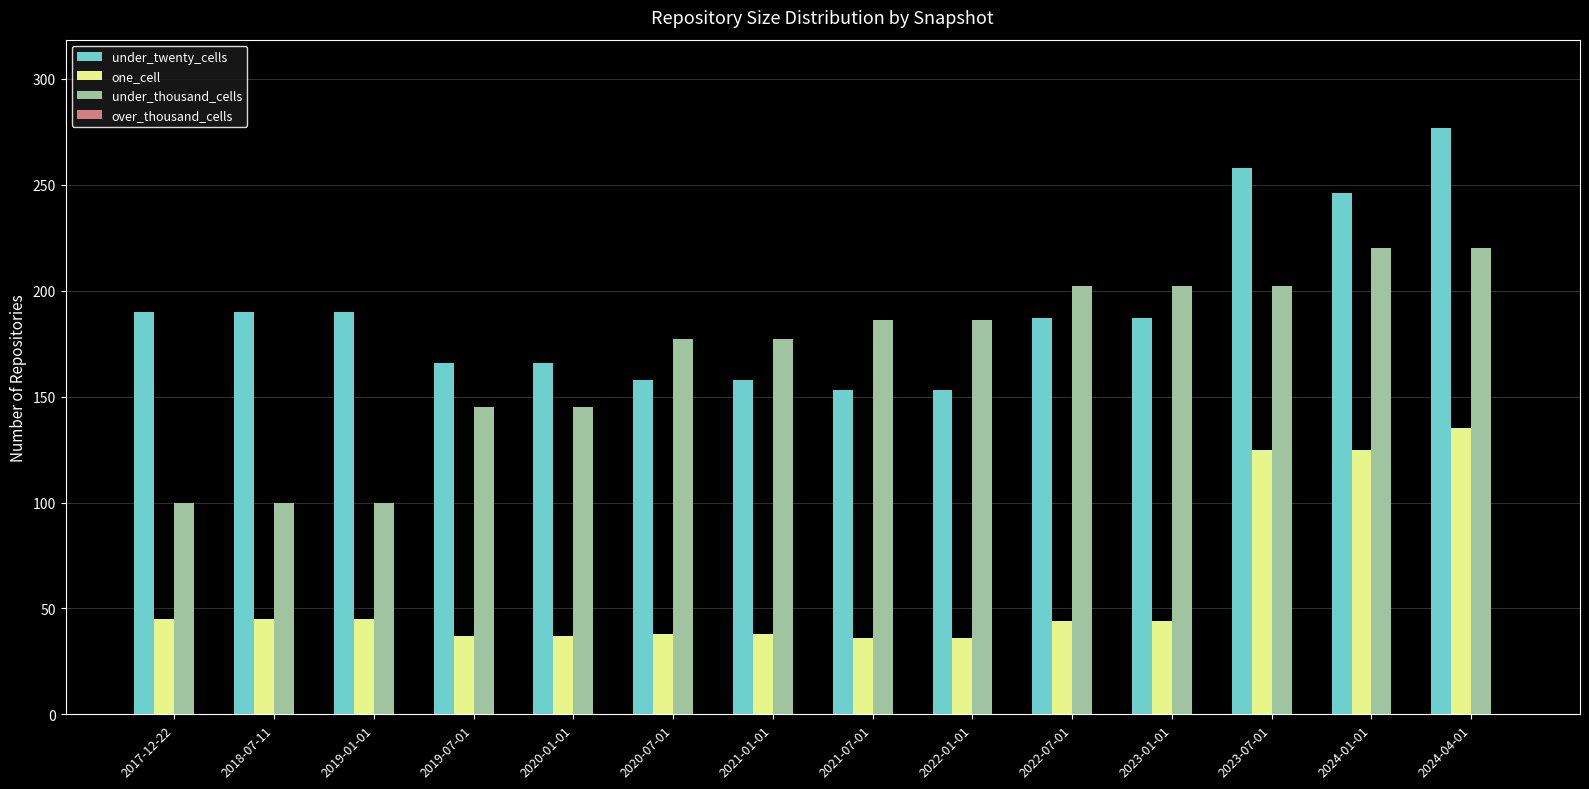

What is the difference between the second highest and second lowest values in the under_thousand_cells series?

120